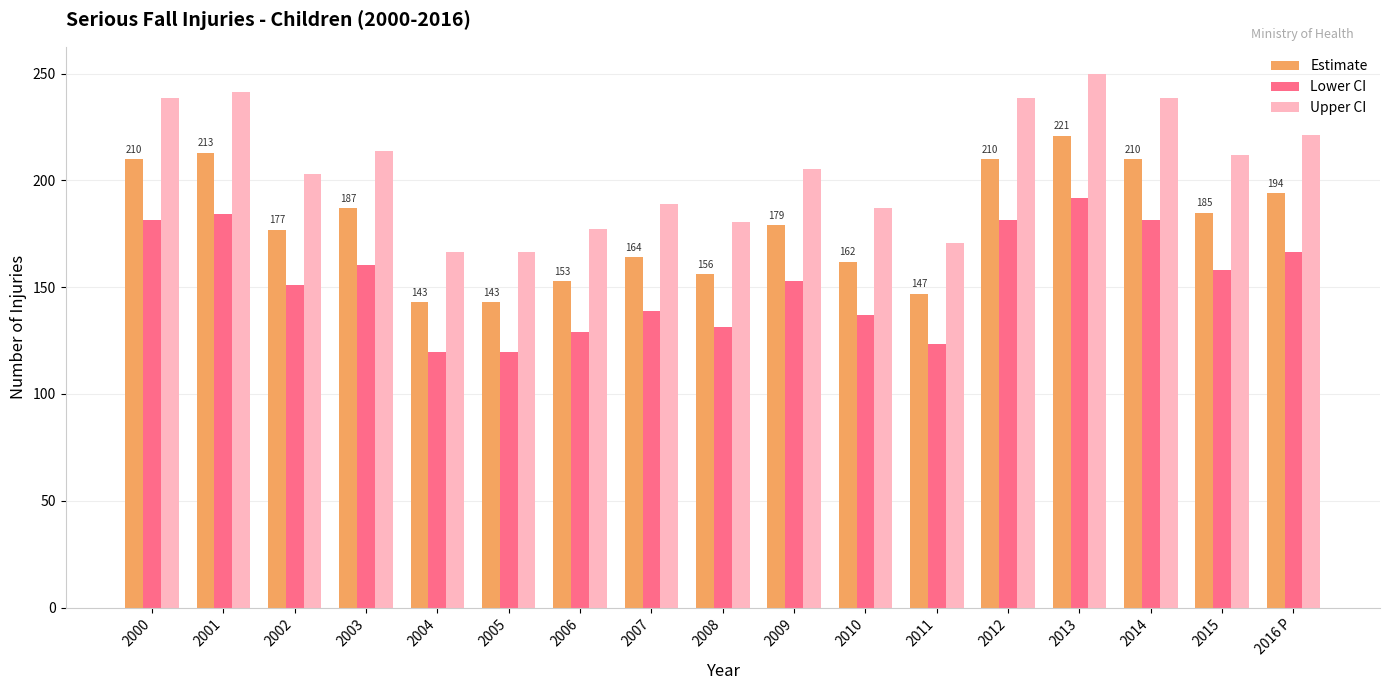

At 2005, list the series in order from largest to smallest.

Upper CI, Estimate, Lower CI